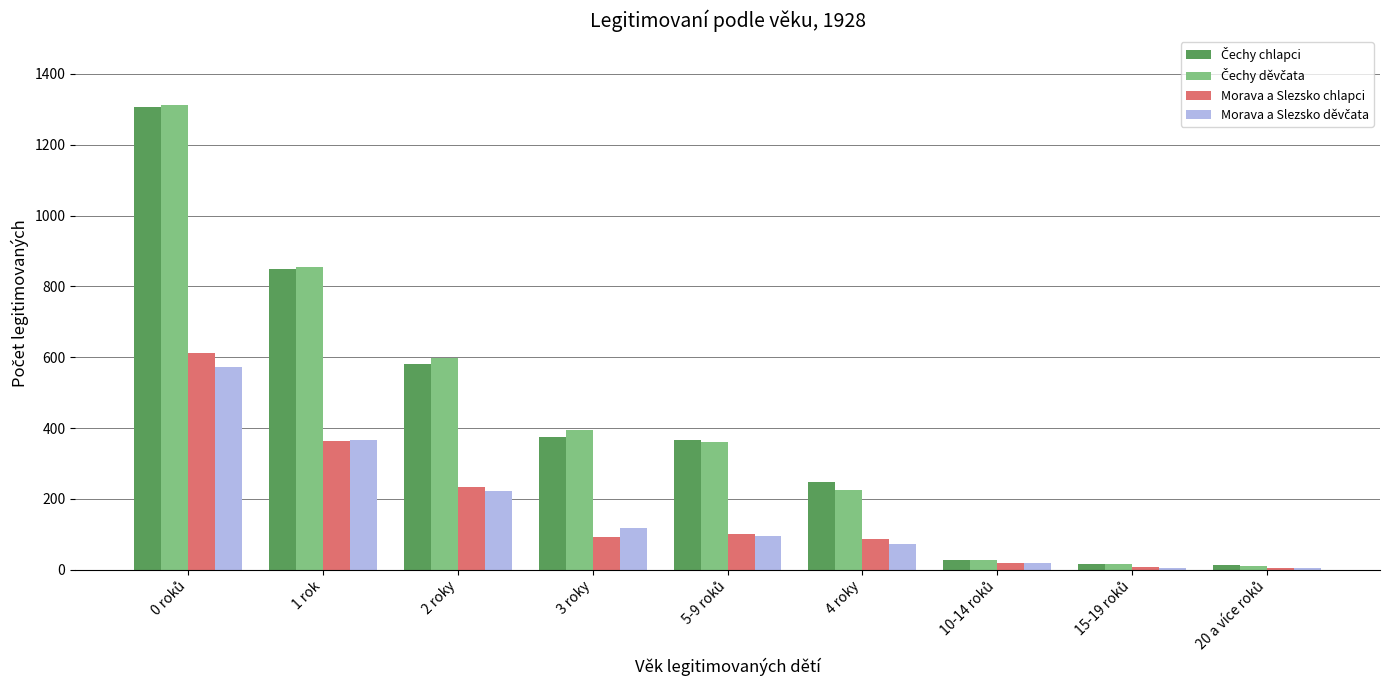

What is the average value of the Morava a Slezsko chlapci series?

169